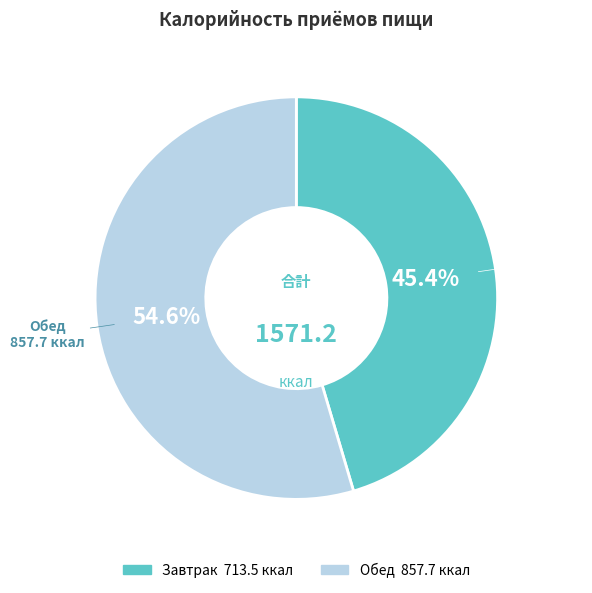

What percentage is the Завтрак slice, to the nearest percent?

45%